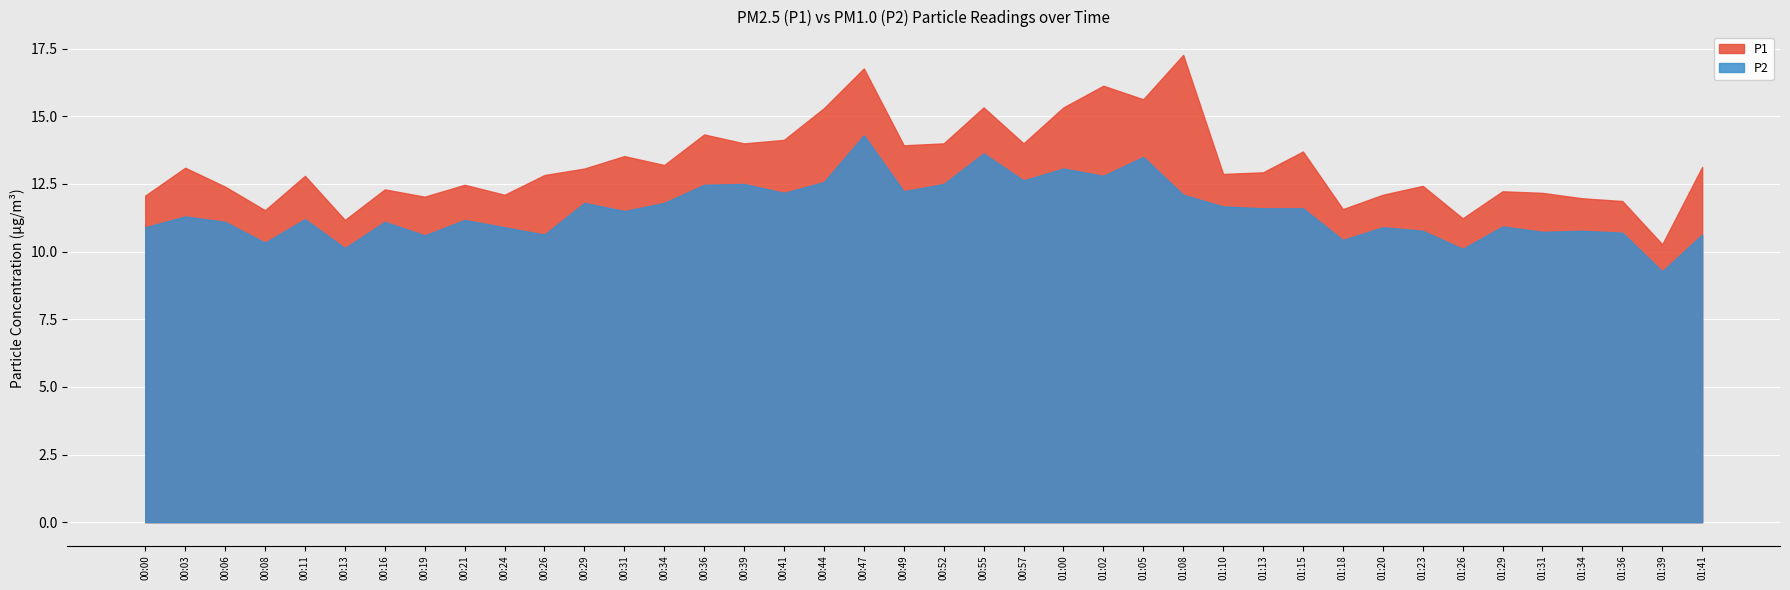

Between 00:34 and 01:15, which series saw the biggest shift?

P1